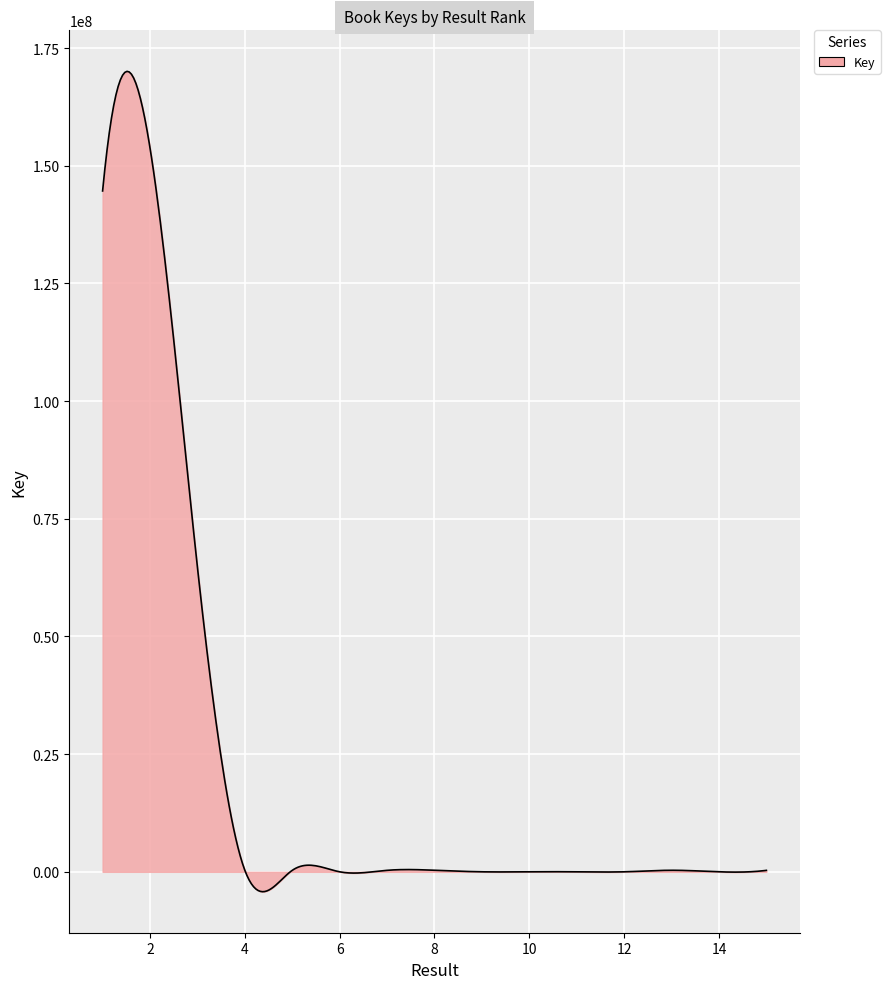

What is the greatest value displayed?

170047183.1